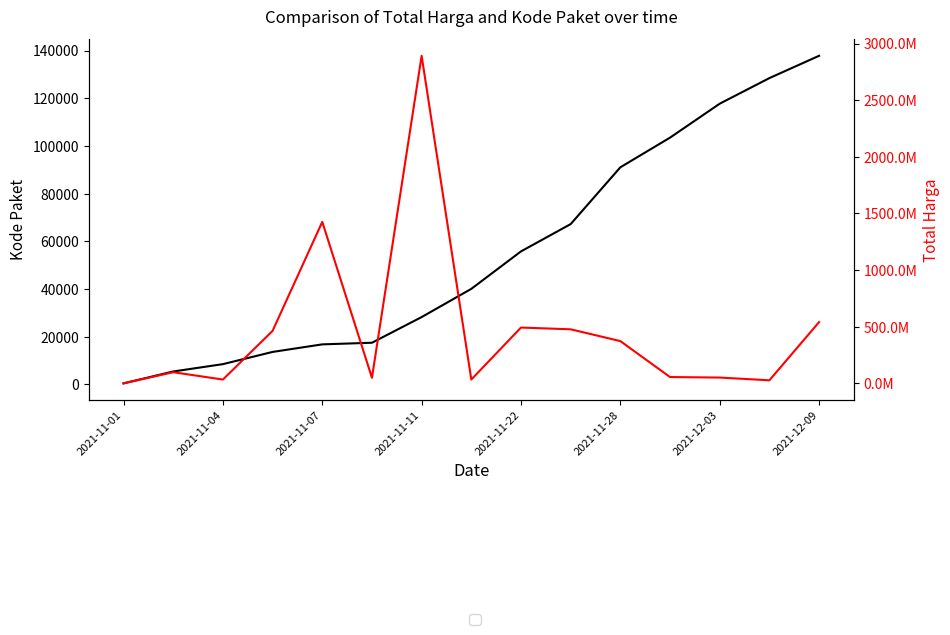

True or false: Kode Paket and Total Harga intersect in this chart.

False